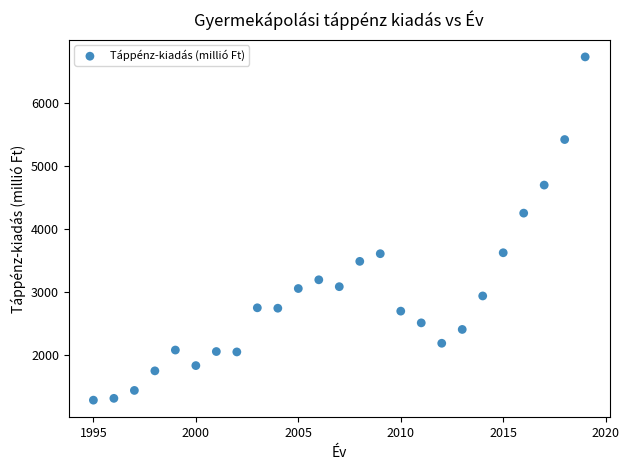

What Y value in the scatter plot is closest to 4001?

4246.0